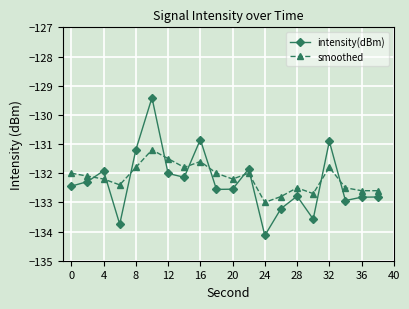

How many lines are shown in the chart?

2